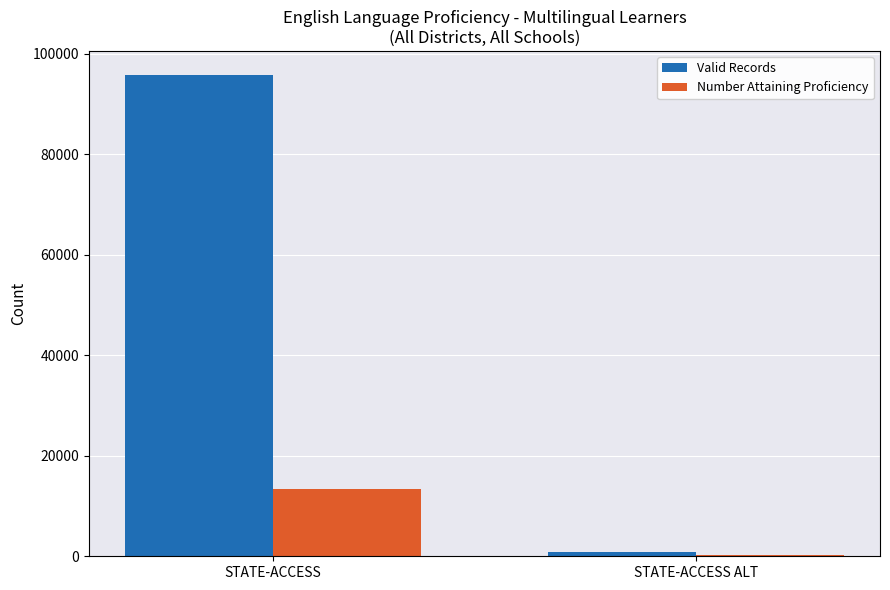

What are all the series names shown in the legend?

Valid Records, Number Attaining Proficiency